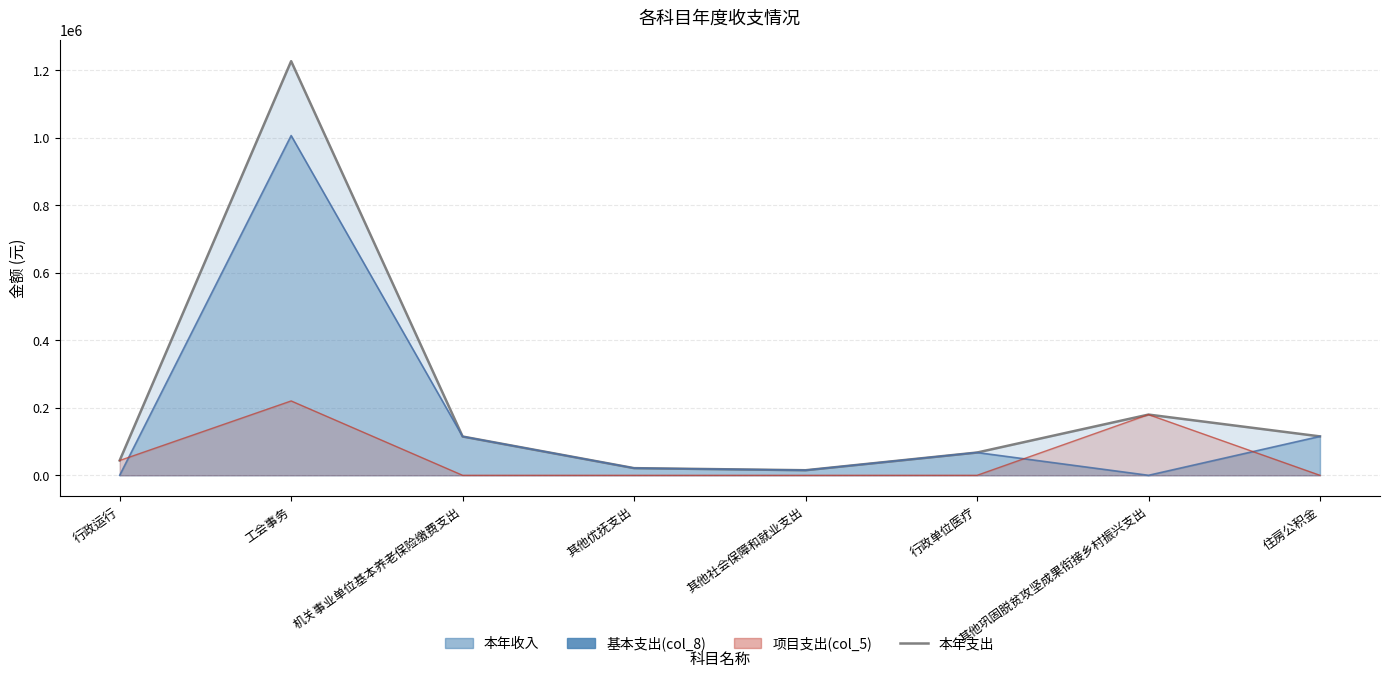

Is it true that the value at 行政运行 is 43950.0?

True